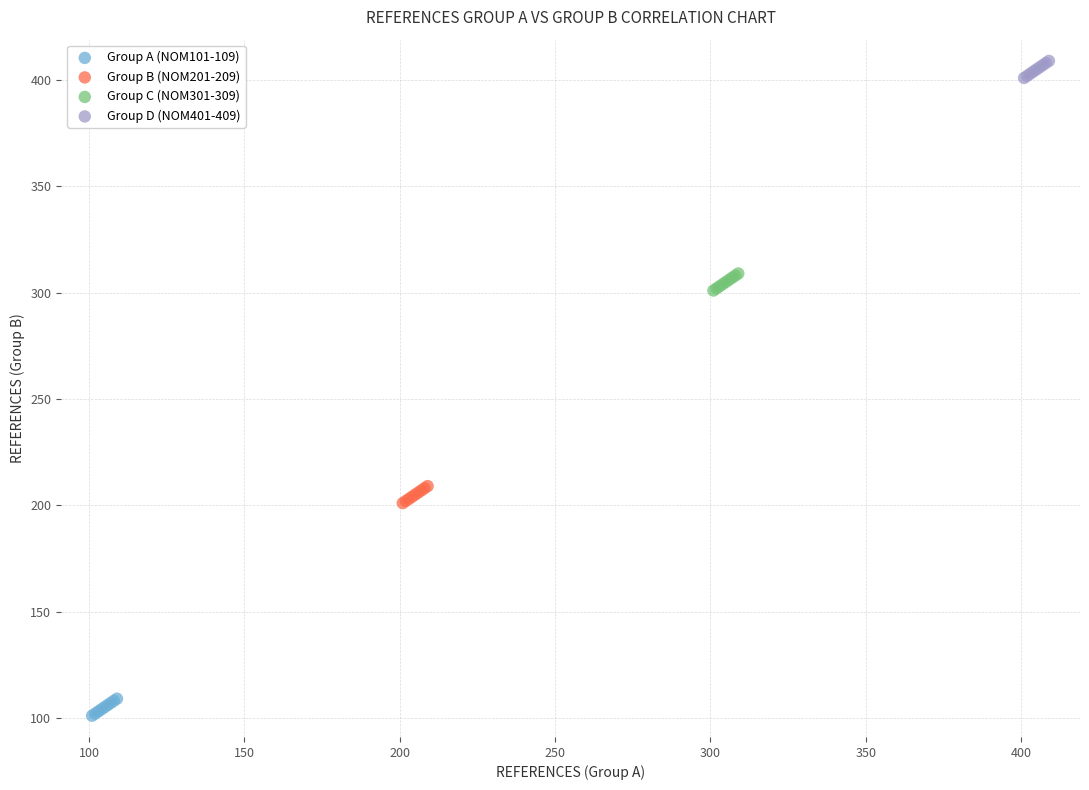

Which series contains the lowest Y value?

Group A (NOM101-109)